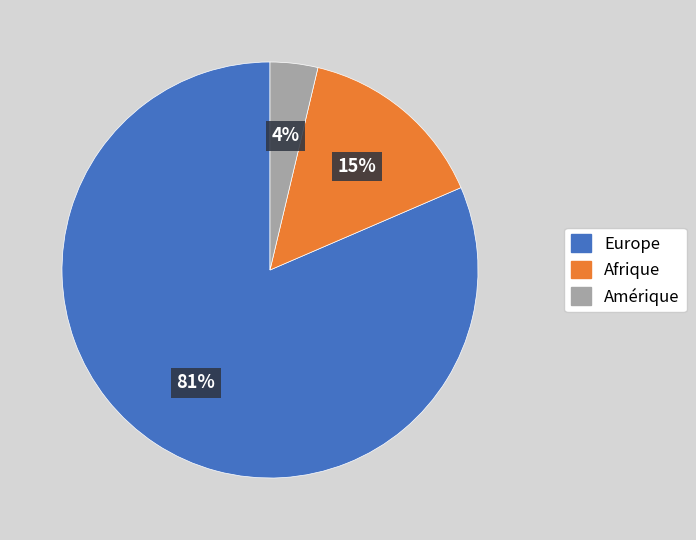

To the nearest percent, what portion does Afrique represent?

15%